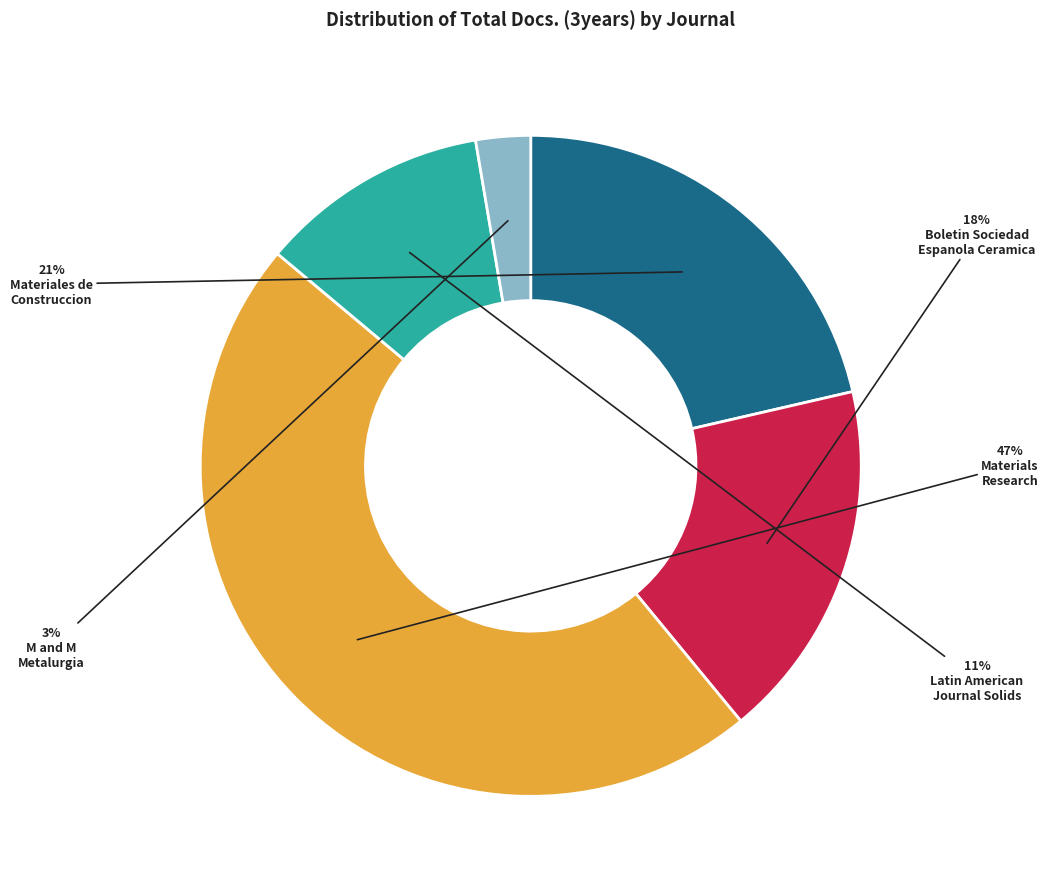

To the nearest percent, what is the average slice percentage?

20%